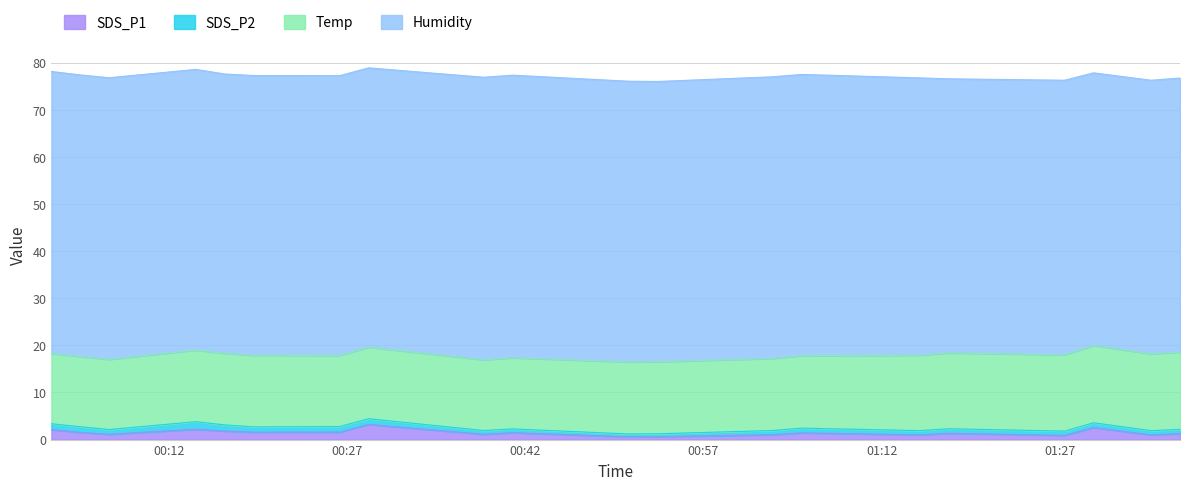

True or false: Temp and Humidity intersect in this chart.

False